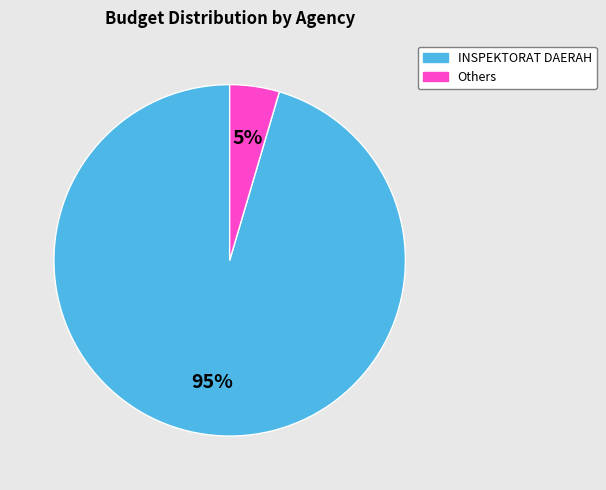

To the nearest percent, what is the average slice percentage?

50%